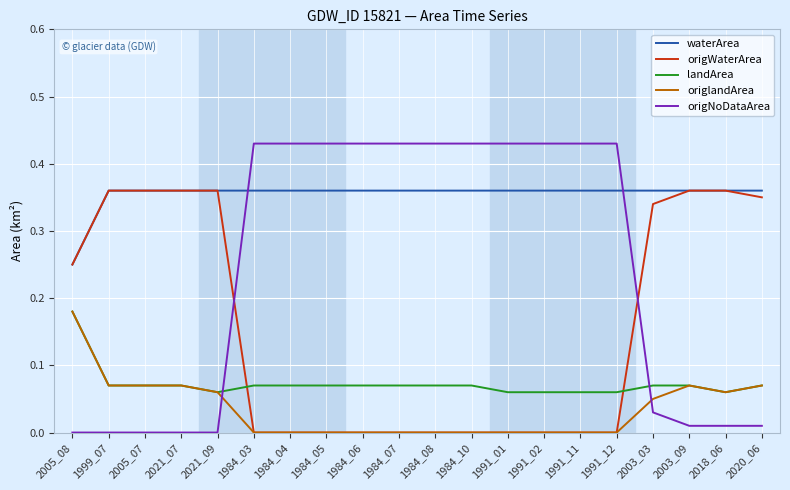

True or false: origlandArea and waterArea intersect in this chart.

False